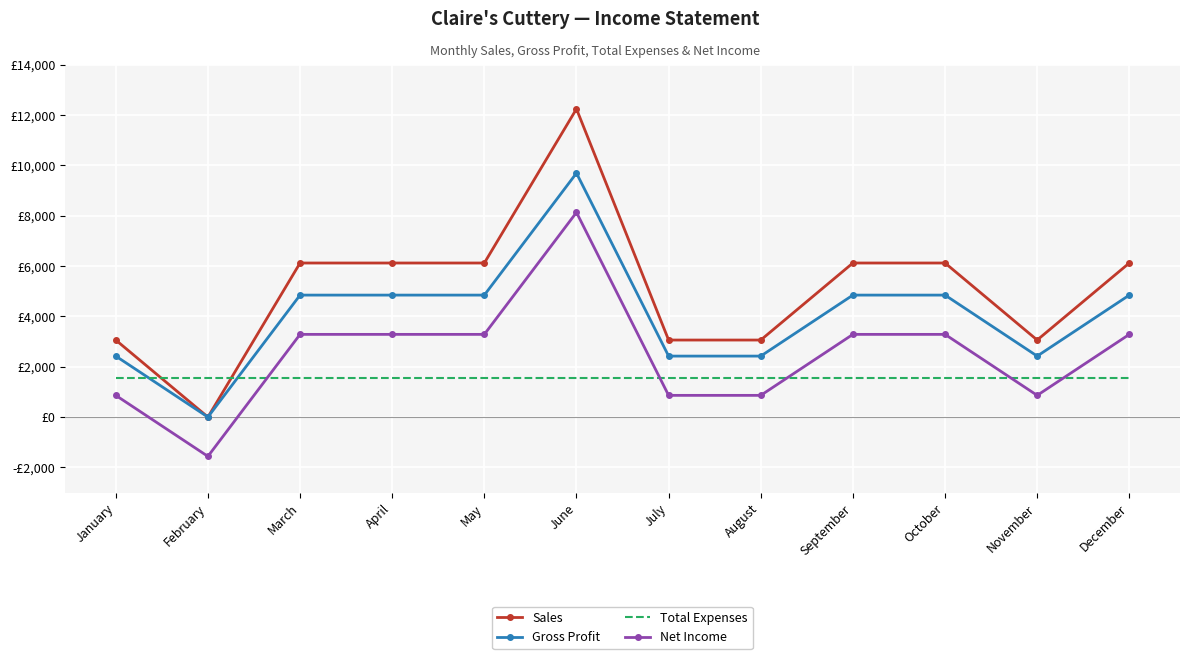

Read the Net Income value at January.

862.5